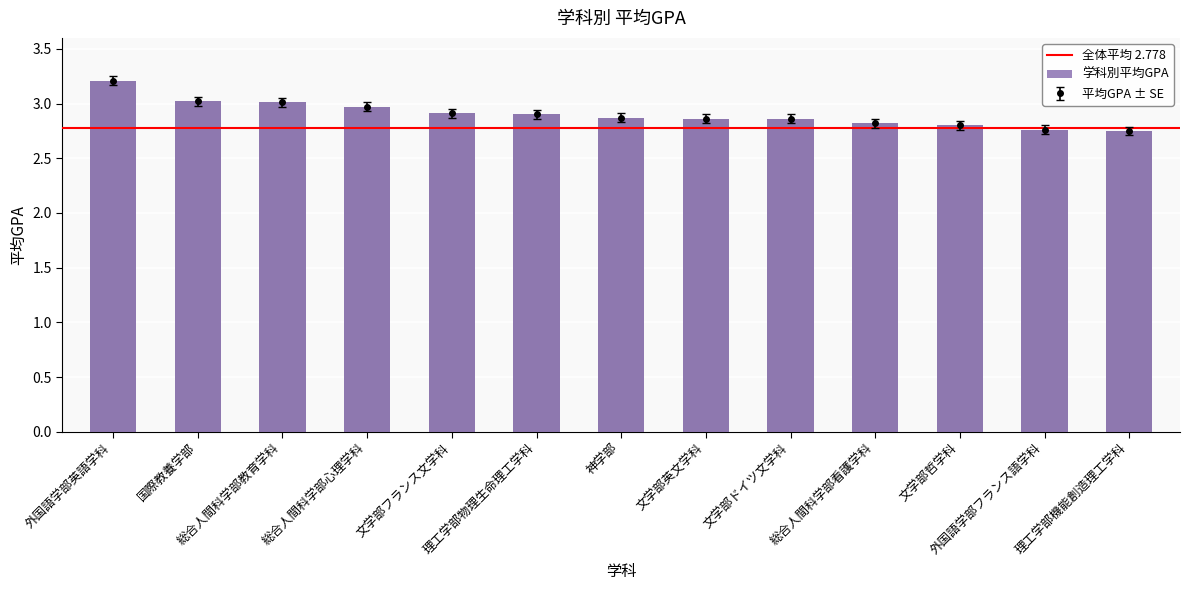

The chart shows a value of 3.0 at 総合人間科学部教育学科. True or false?

True